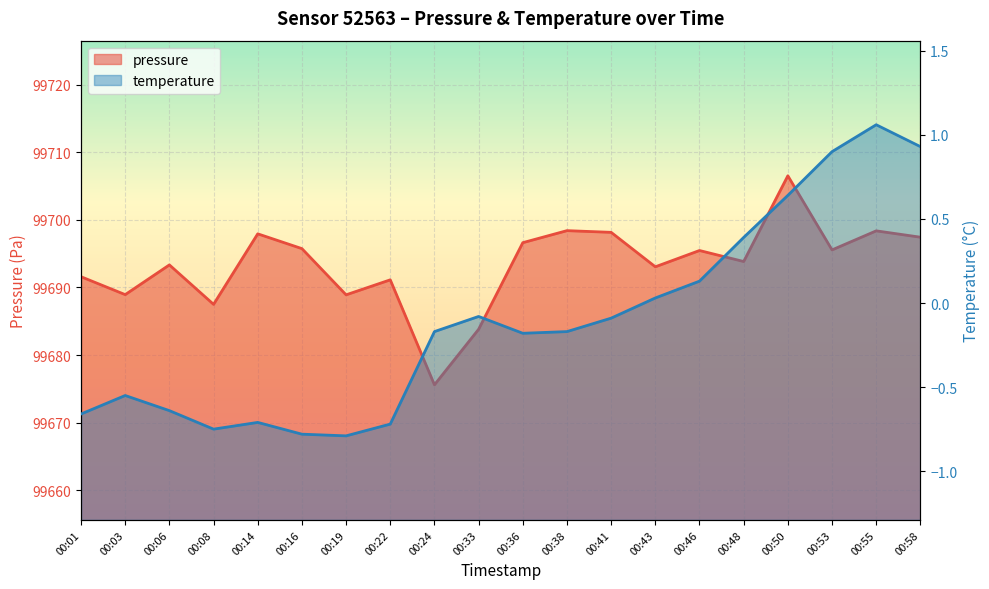

What is the minimum value for pressure?

99675.6